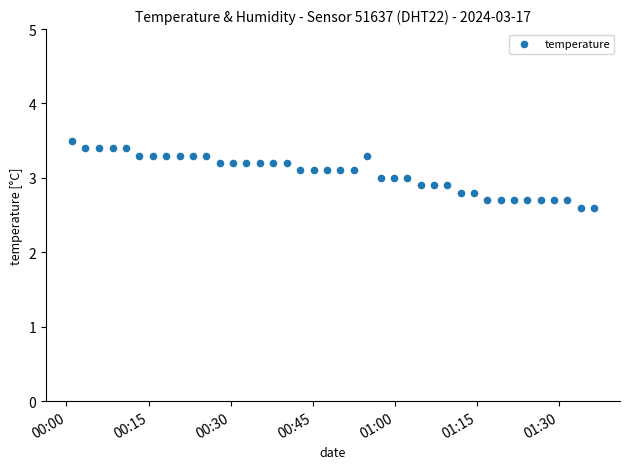

What is the range of Y values (max minus min)?

0.9